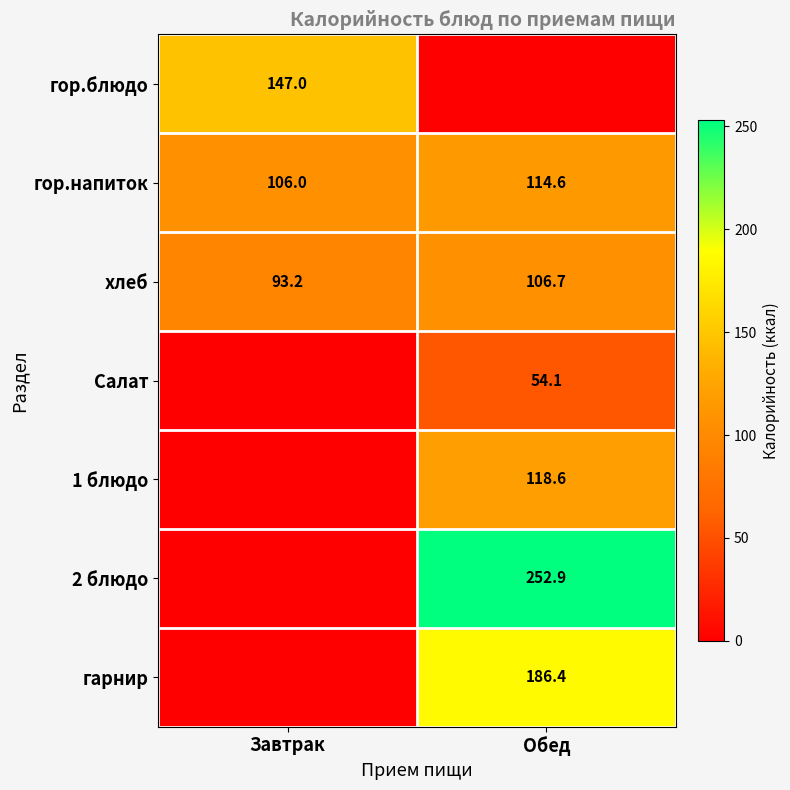

List the labels in order of хлеб value, smallest first.

Завтрак, Обед